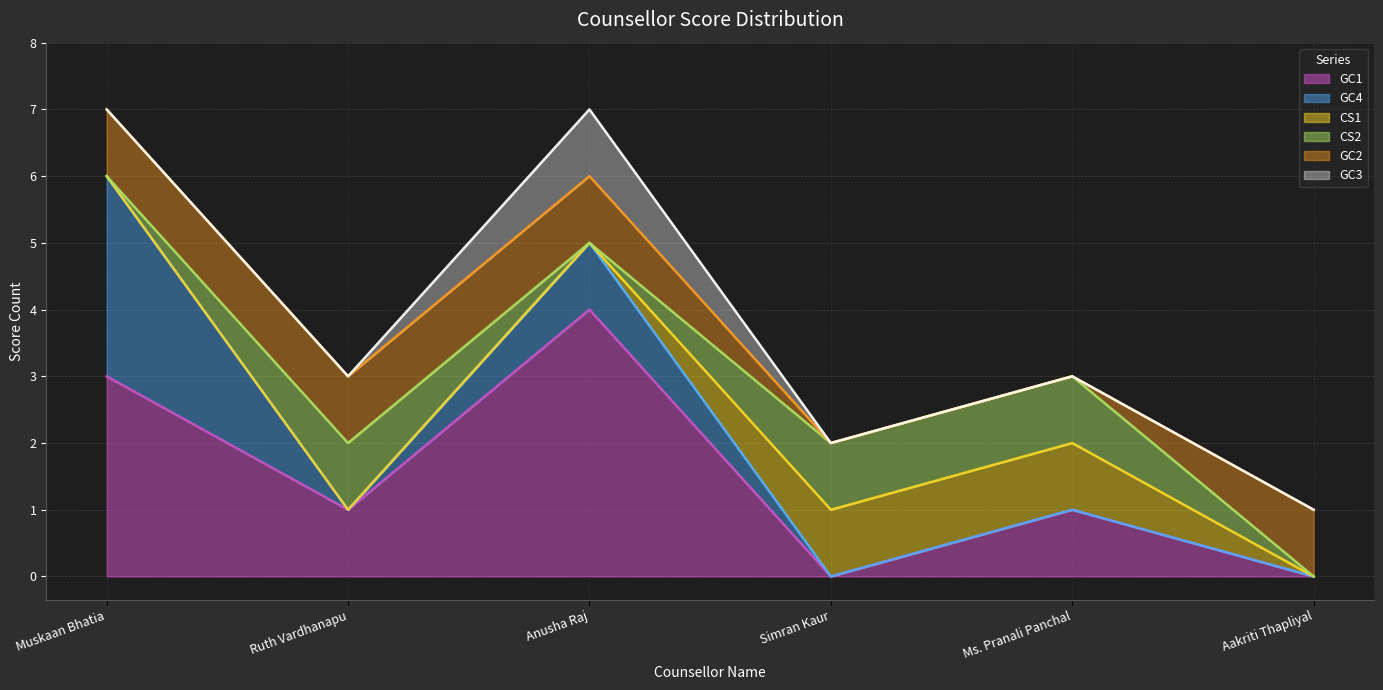

Reading left to right, list all the values displayed in this chart.

GC1: 3	1	4	0	1	0
GC4: 3	0	1	0	0	0
CS1: 0	0	0	1	1	0
CS2: 0	1	0	1	1	0
GC2: 1	1	1	0	0	1
GC3: 0	0	1	0	0	0